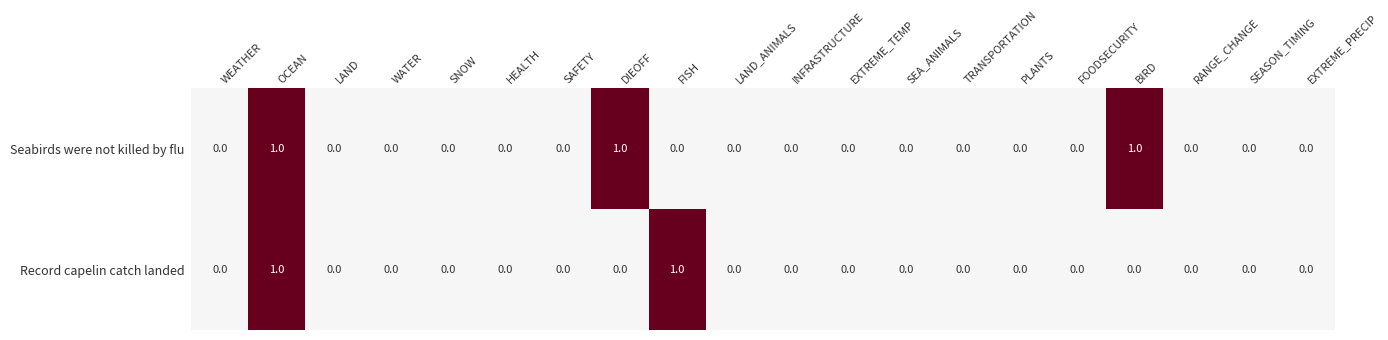

The Record capelin catch landed series shows 0 at TRANSPORTATION. True or false?

True